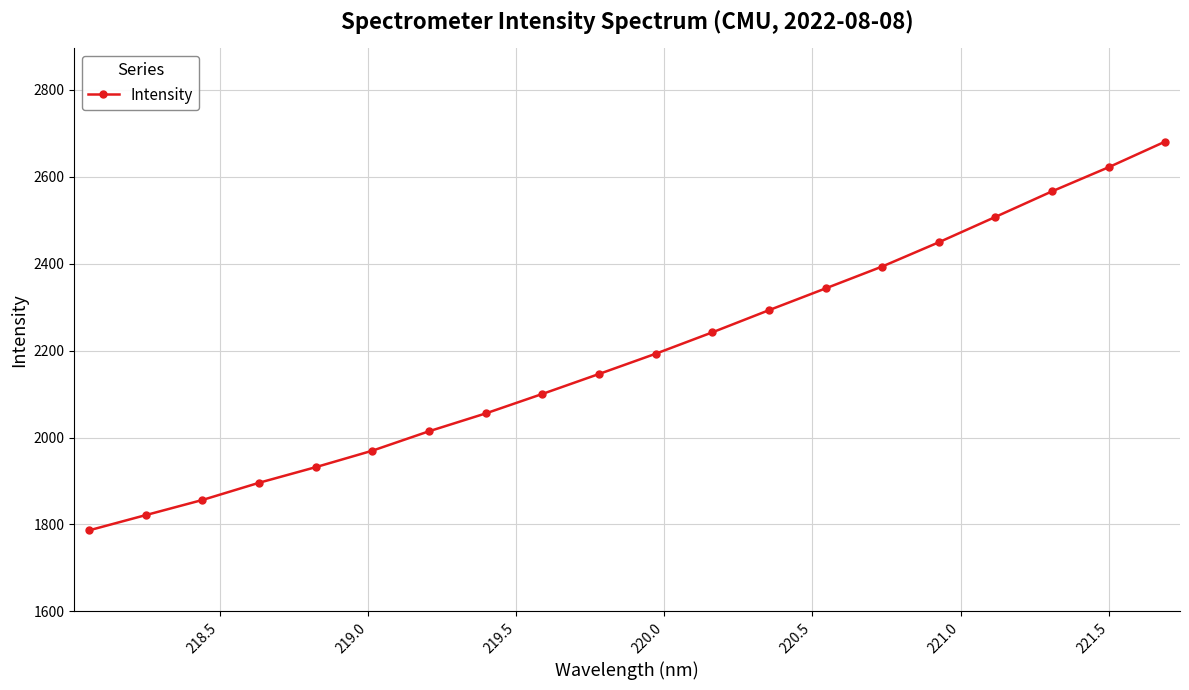

Count the number of values greater than 2192.

10